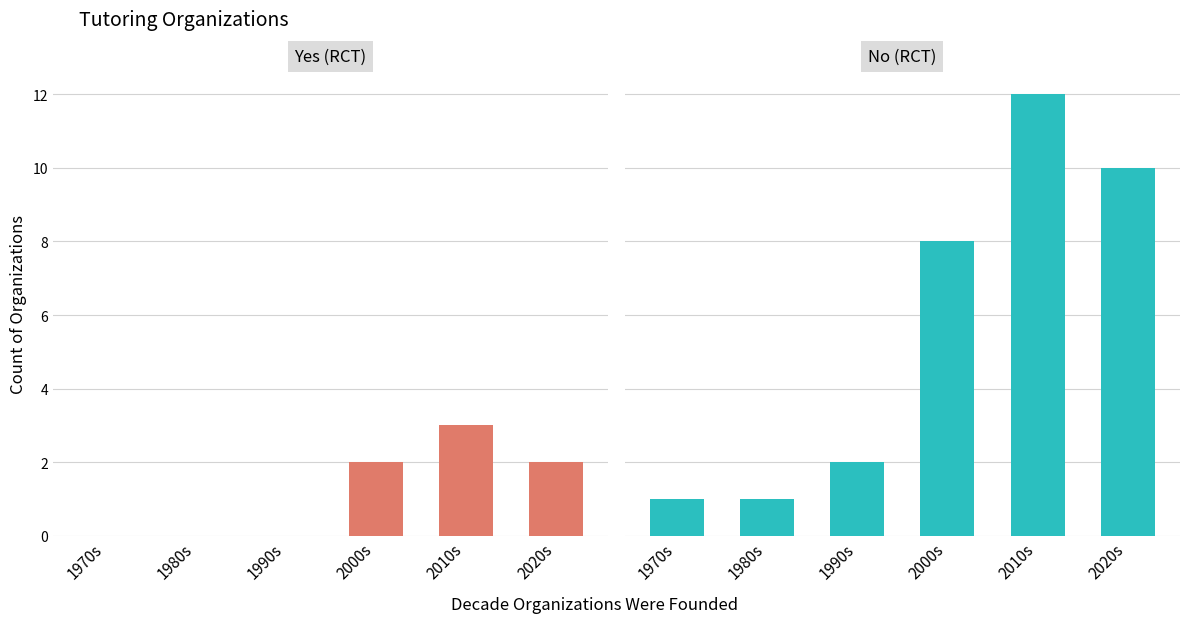

How many groups of bars are there?

6